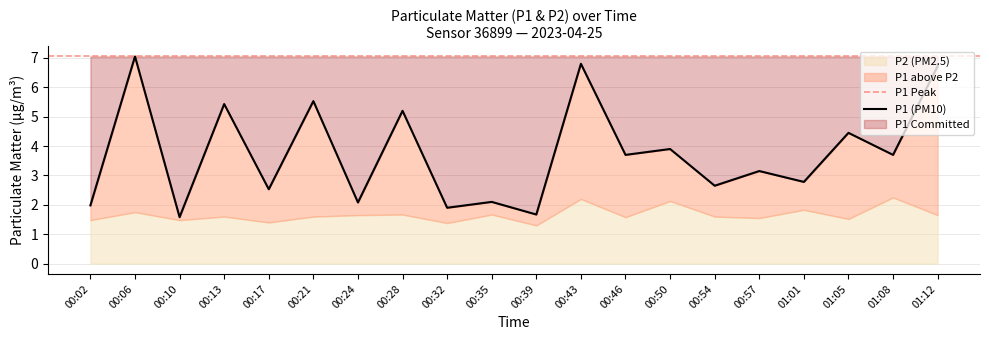

Reading left to right, transcribe all the data shown in this chart.

00:02=2.0	00:06=7.0	00:10=1.6	00:13=5.4	00:17=2.5	00:21=5.5	00:24=2.1	00:28=5.2	00:32=1.9	00:35=2.1	00:39=1.7	00:43=6.8	00:46=3.7	00:50=3.9	00:54=2.6	00:57=3.1	01:01=2.8	01:05=4.5	01:08=3.7	01:12=6.7